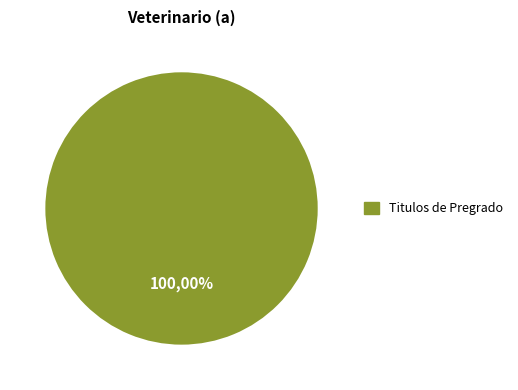

The Titulos de Postgrado slice represents 12% of the pie. True or false?

False